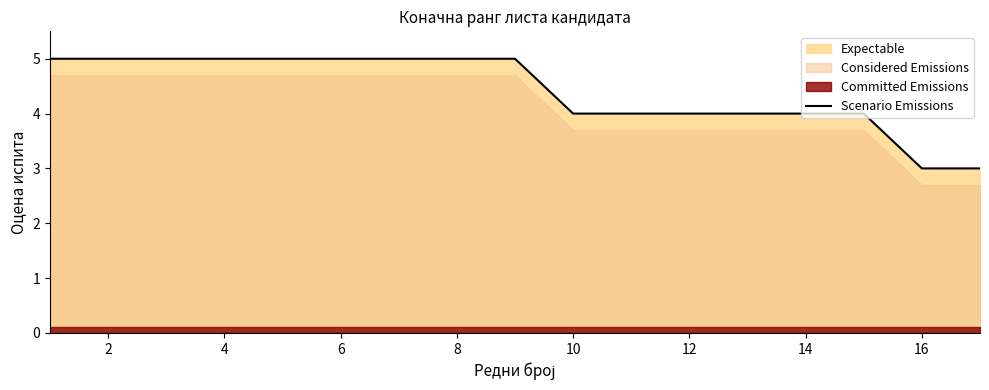

The Scenario Emissions series shows 5 at 2. True or false?

True